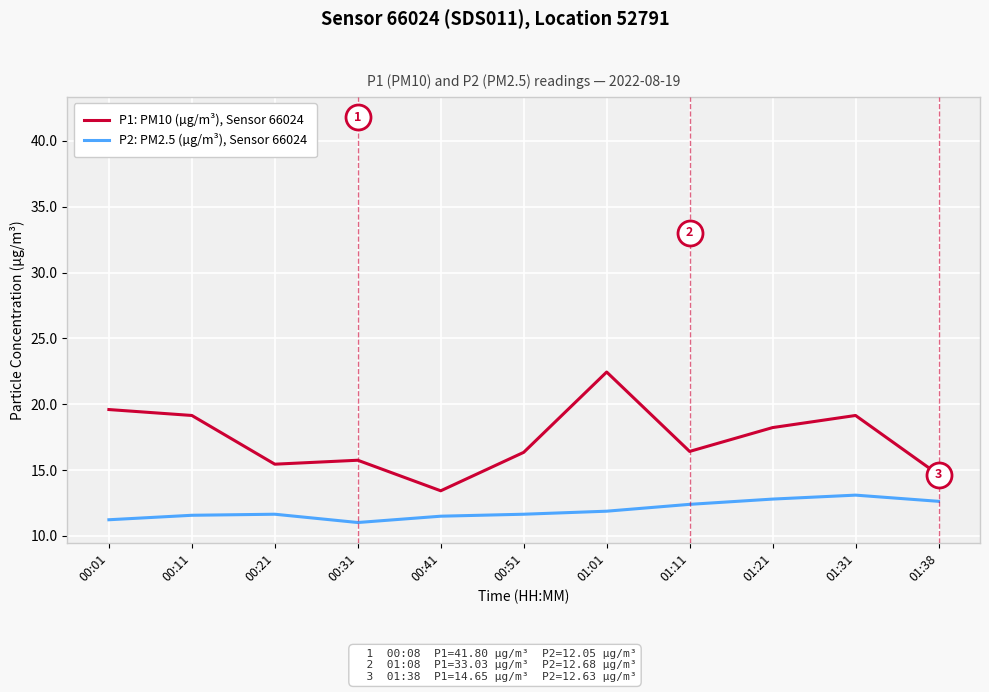

Is it true that P2: PM2.5 (µg/m³), Sensor 66024 equals 13.1 at 01:31?

True